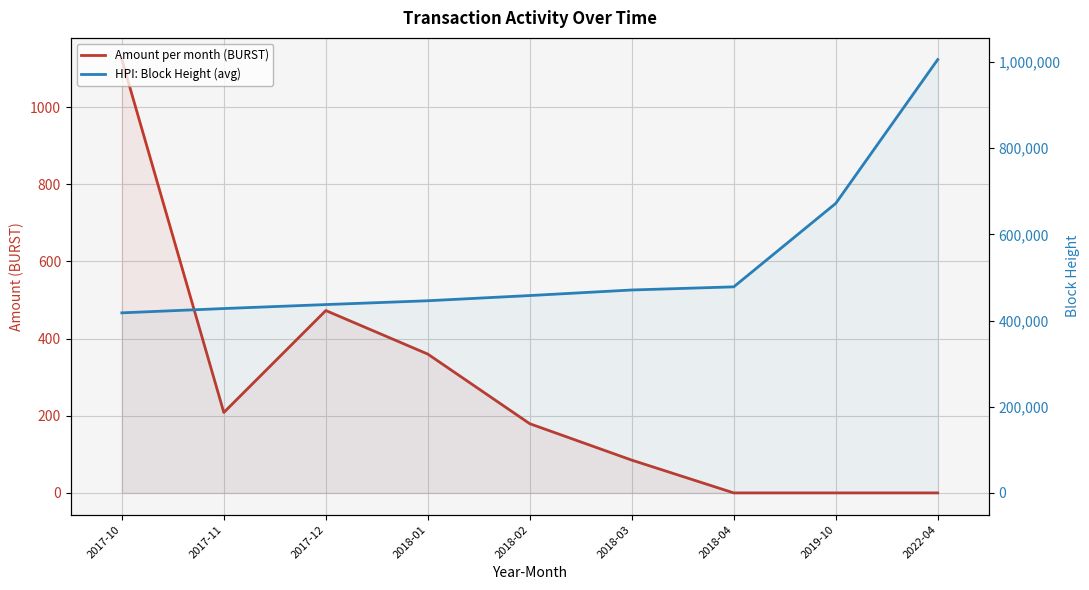

At which label does HPI: Block Height (avg) first exceed 457966?

2018-02